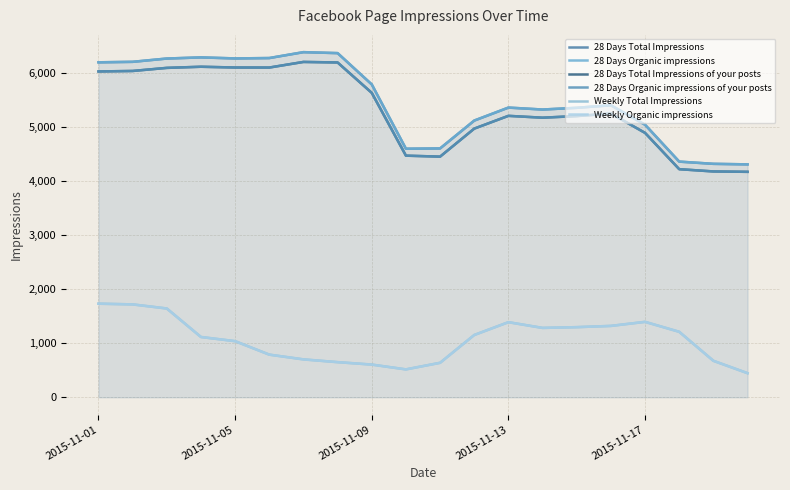

What is the difference between the second highest and second lowest values in the 28 Days Organic impressions series?

2047